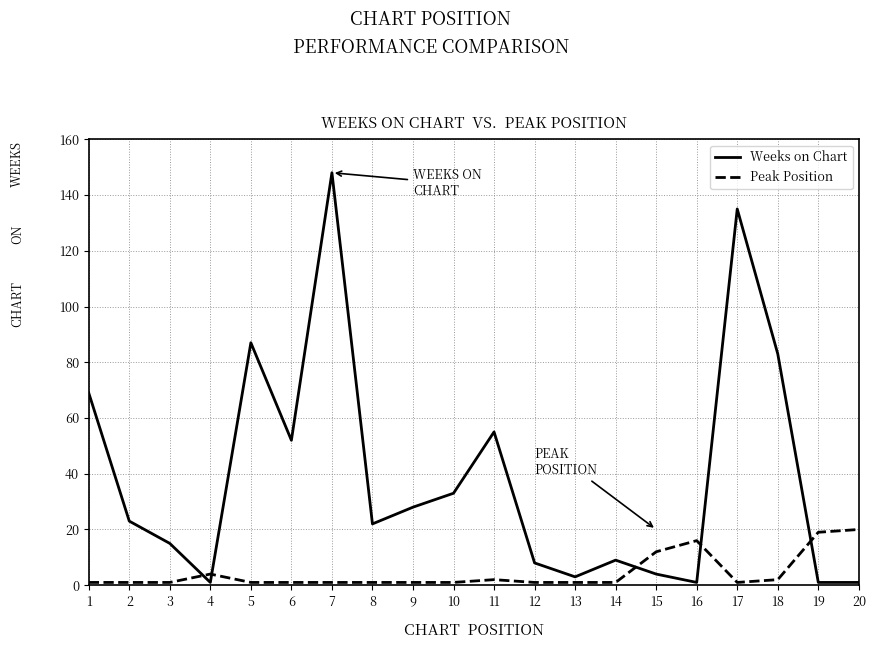

What is the greatest value displayed?

148